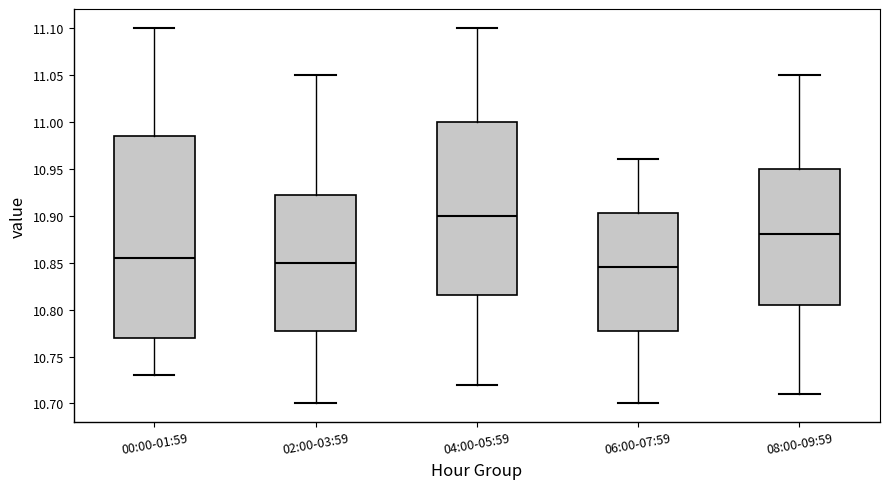

Which box has the highest median line?

04:00-05:59